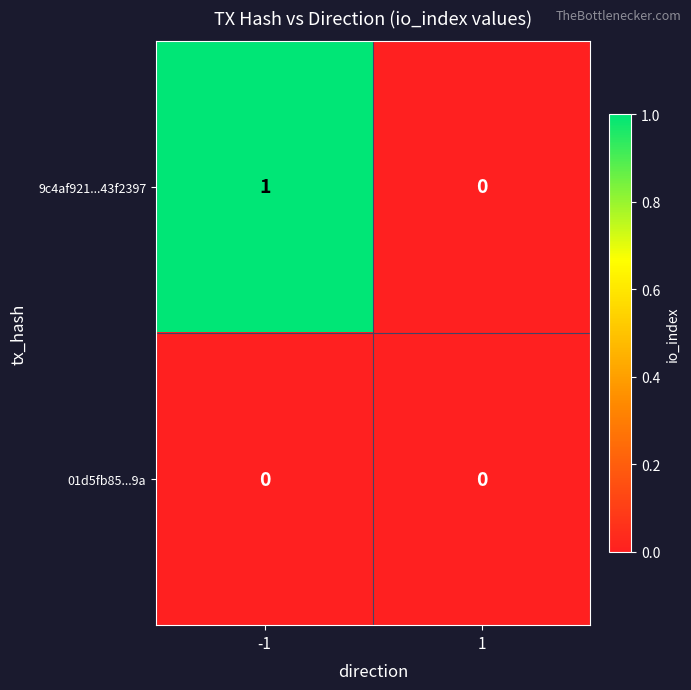

The value of 9c4af921...43f2397 at 1 is 0. True or false?

True